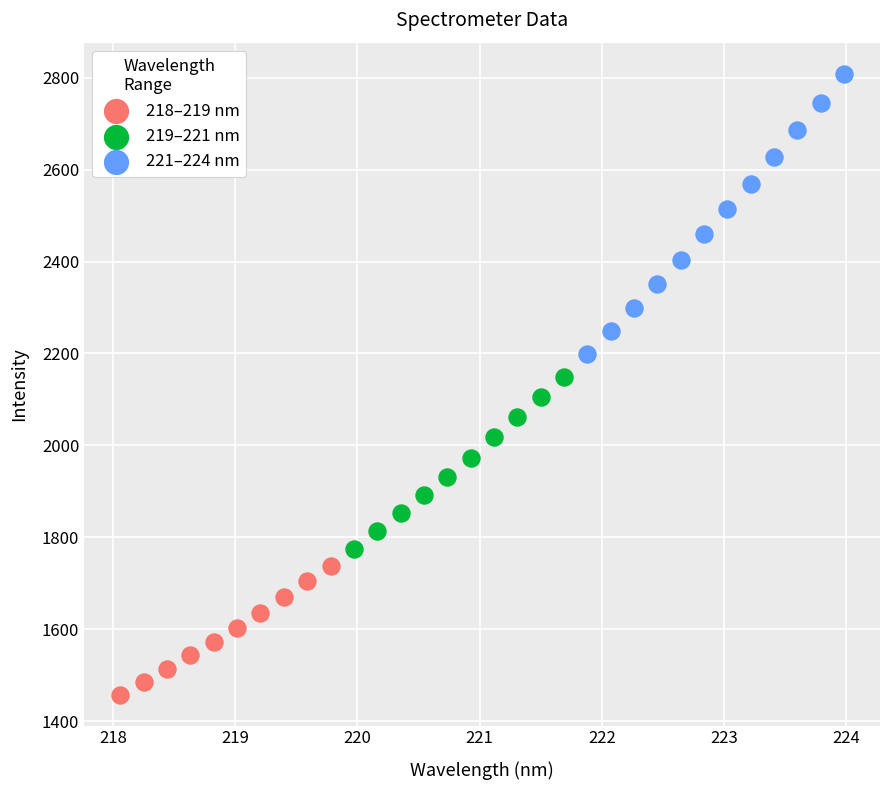

Which series reaches the maximum Y coordinate?

221–224 nm